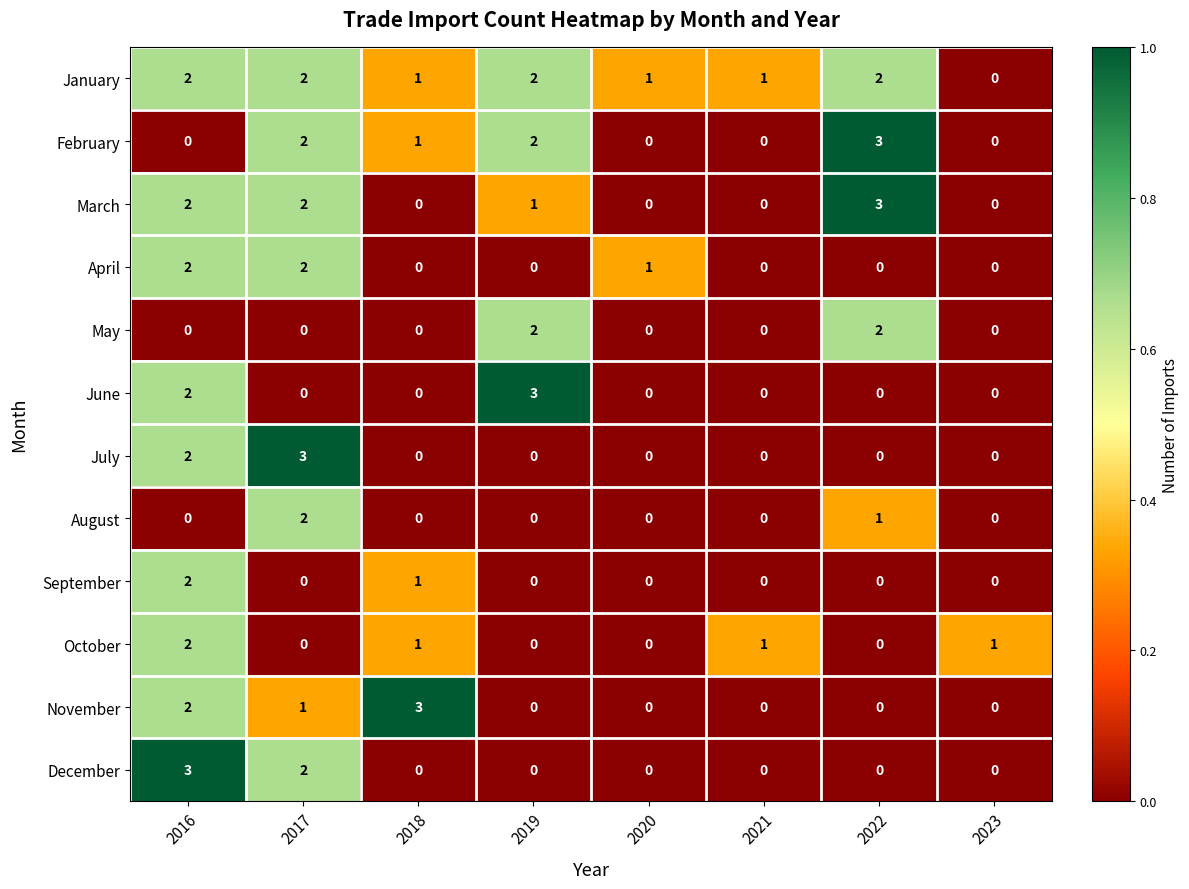

Where does the March series first go above 1?

2016